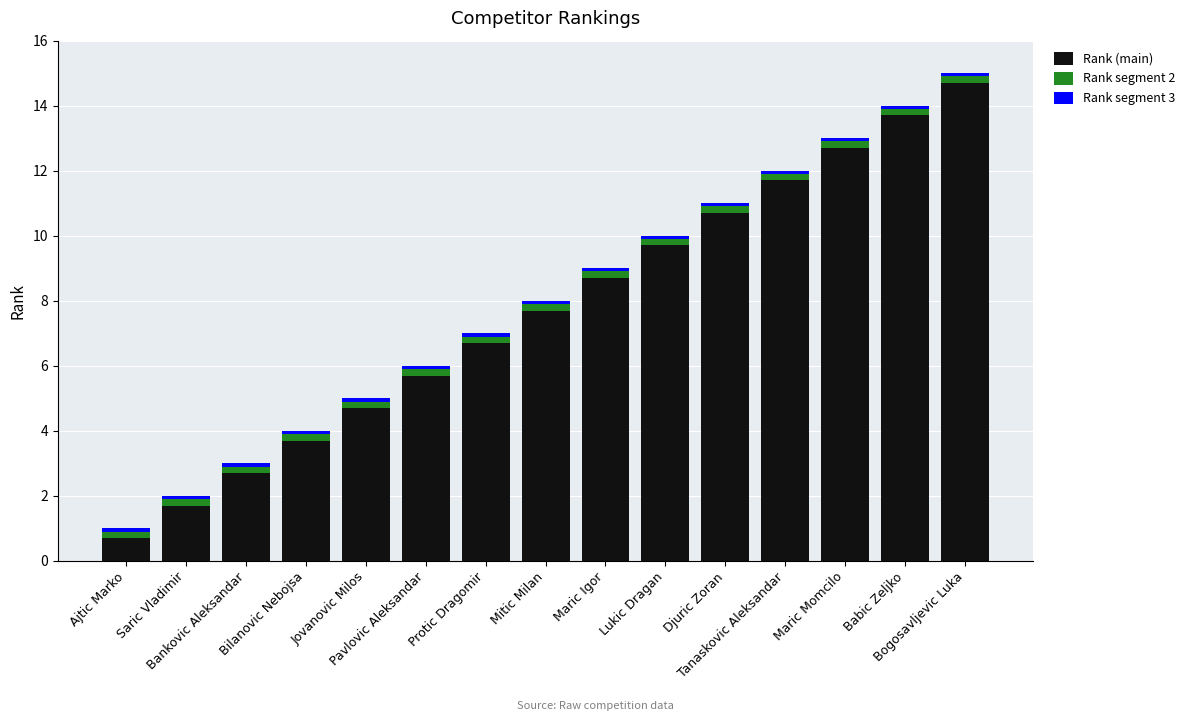

What is the difference between the second highest and second lowest values in the Rank (main) series?

12.0